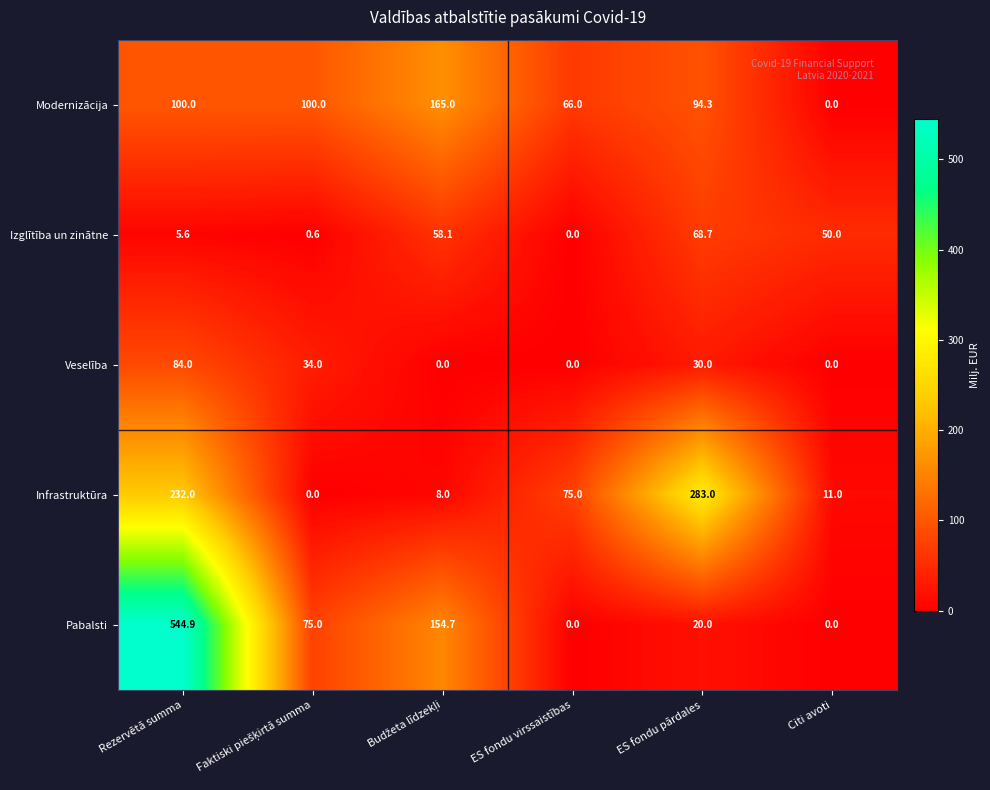

What is the total value across all series at Citi avoti?

61.0